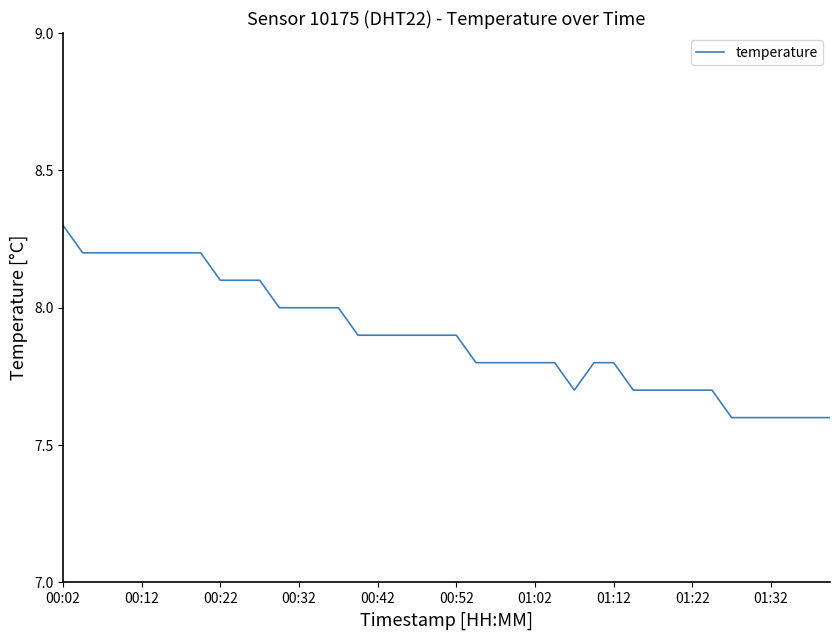

How many lines are shown in the chart?

1